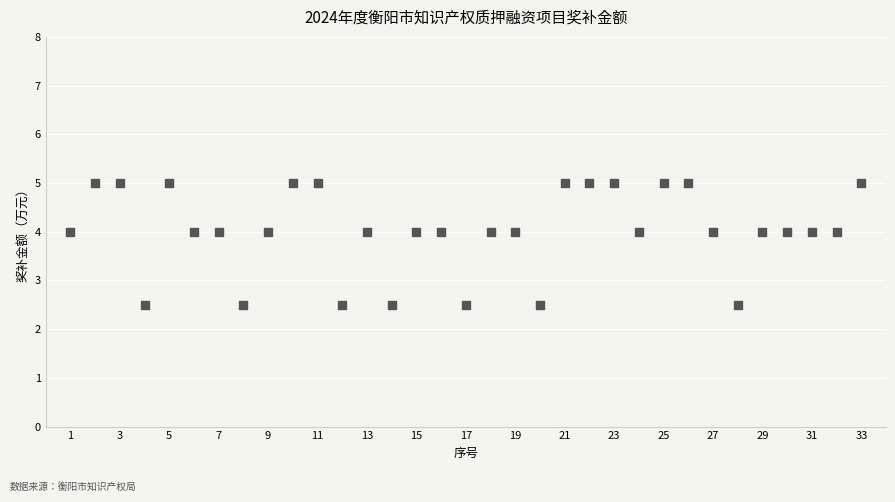

What is the range of Y values (max minus min)?

2.5